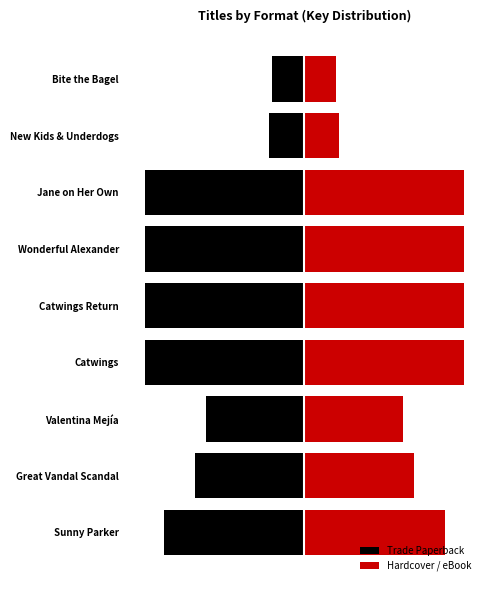

Reading left to right, what are all the values shown in this chart?

Trade Paperback: -8.8	-6.8	-6.2	-10.0	-10.0	-10.0	-10.0	-2.2	-2.0
Hardcover / eBook: 8.8	6.8	6.2	10.0	10.0	10.0	10.0	2.2	2.0